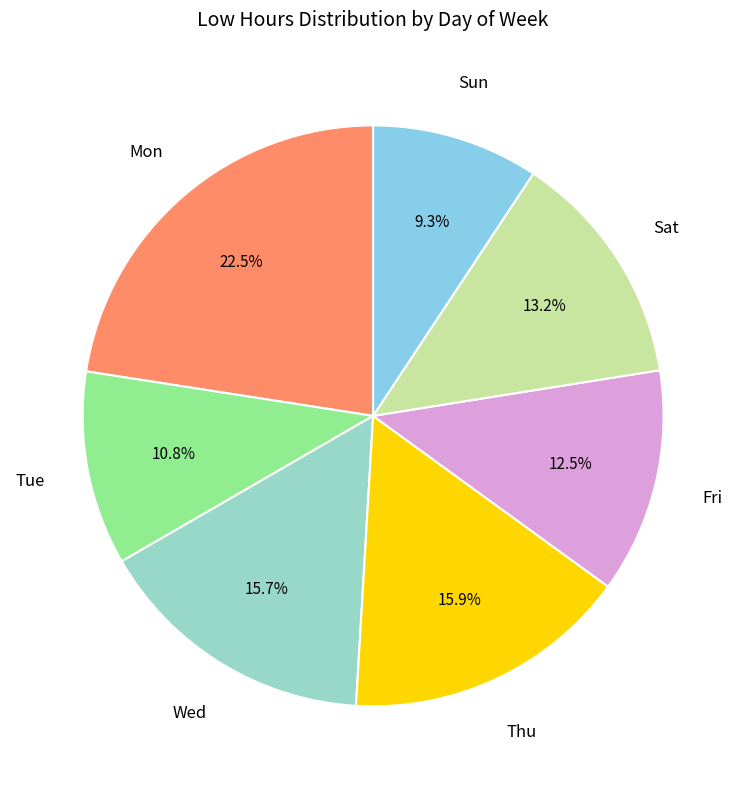

Is there a majority slice in this chart?

No